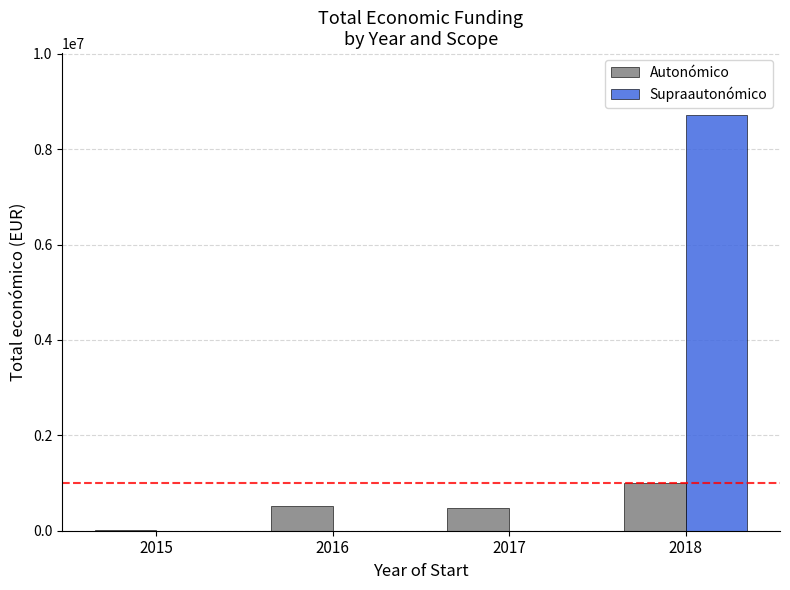

What is the sum of the Autonómico values at 2015 and 2016?

535203